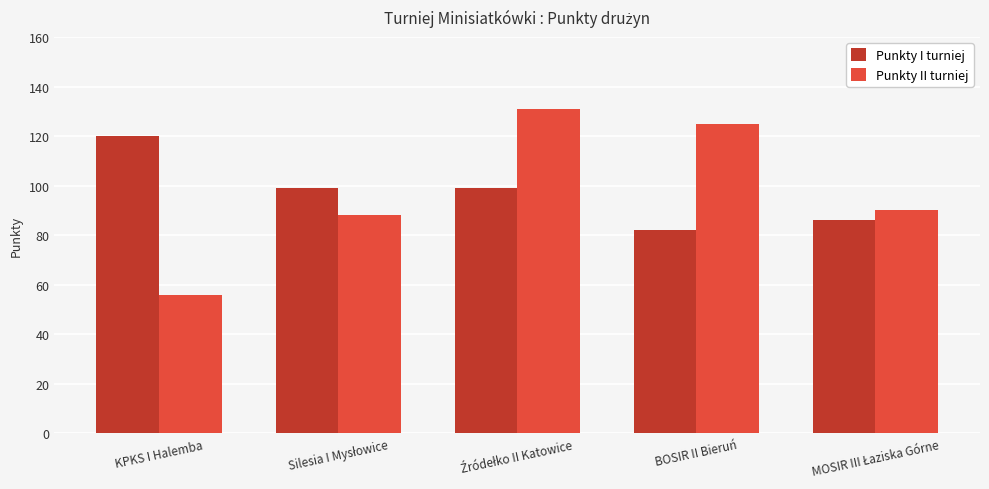

How many data points in Punkty I turniej are less than 99?

2